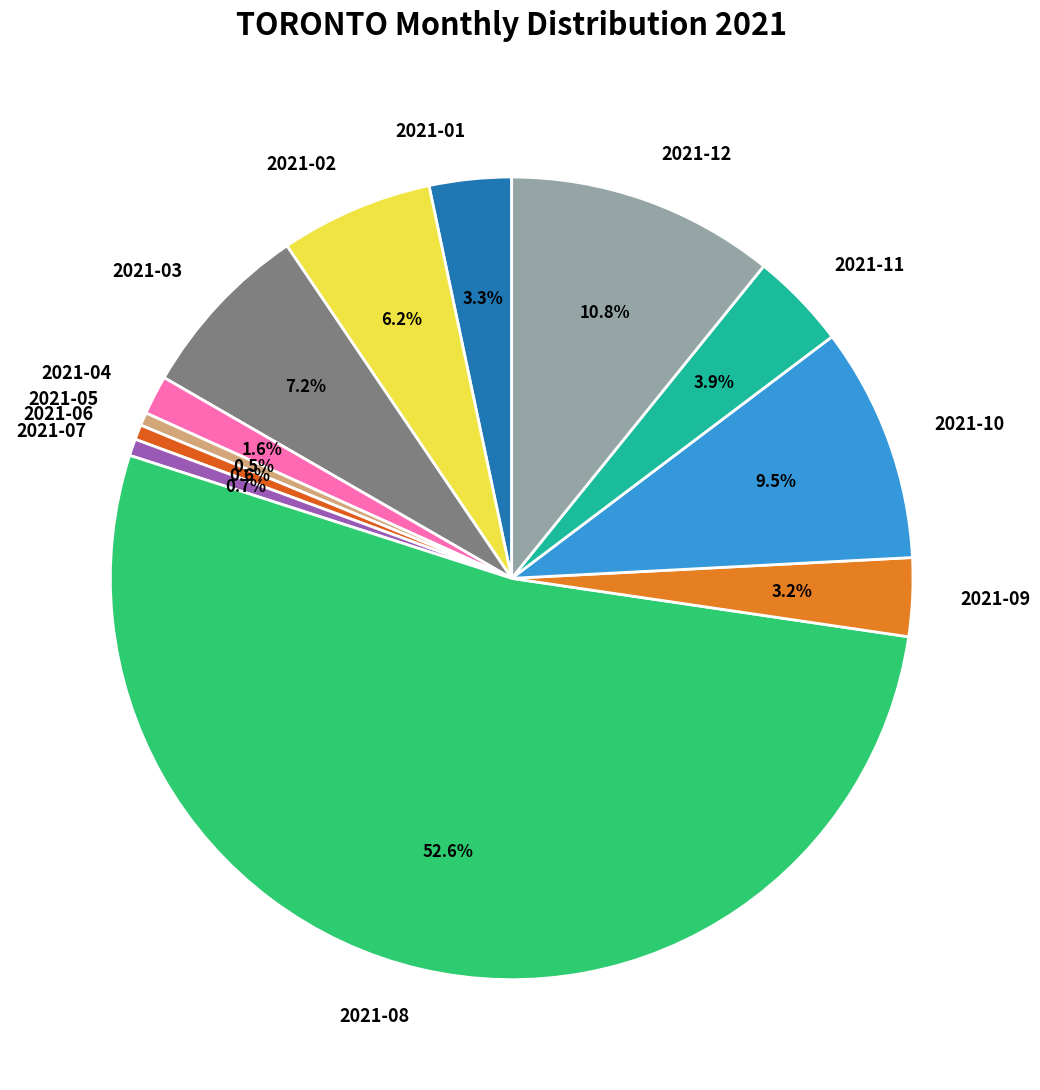

To the nearest percent, what is the combined percentage of 2021-08 and 2021-05?

53%